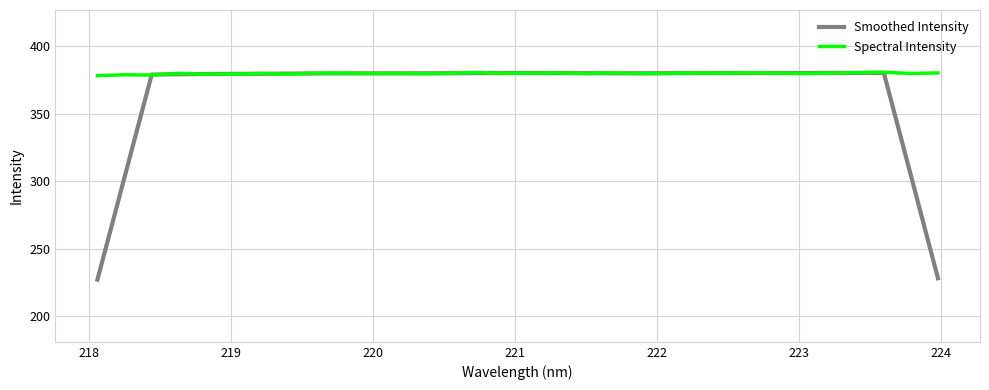

What is the lowest value of the Spectral Intensity series?

378.1